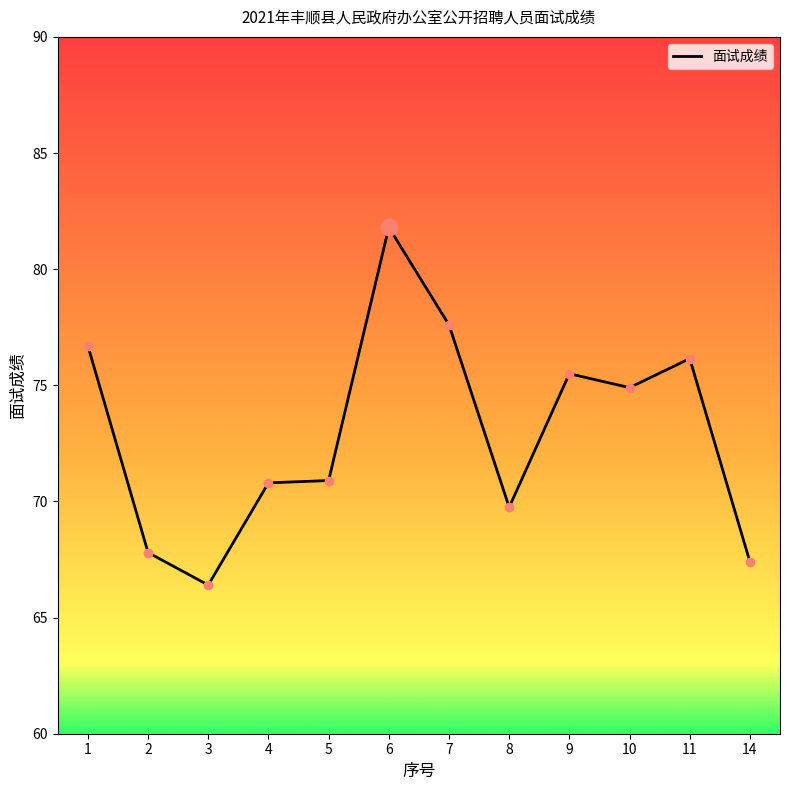

Is it true that the value at 7 is 77.6?

True